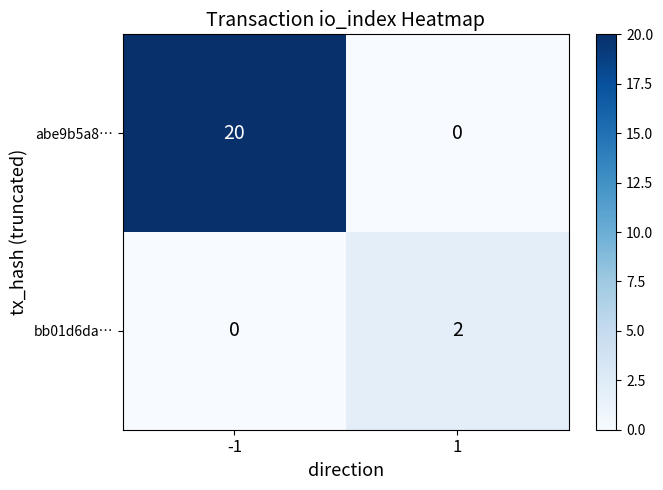

Reading left to right, extract all data points from this chart.

abe9b5a8…: -1=20	1=0
bb01d6da…: -1=0	1=2